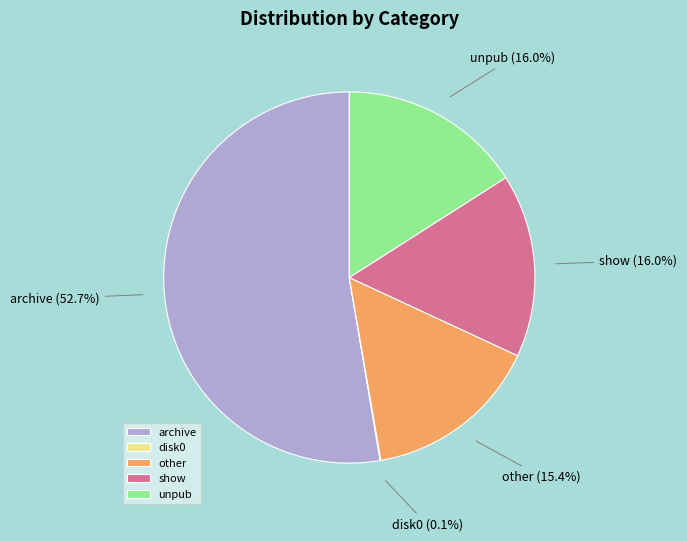

What is the largest slice in the pie chart?

archive